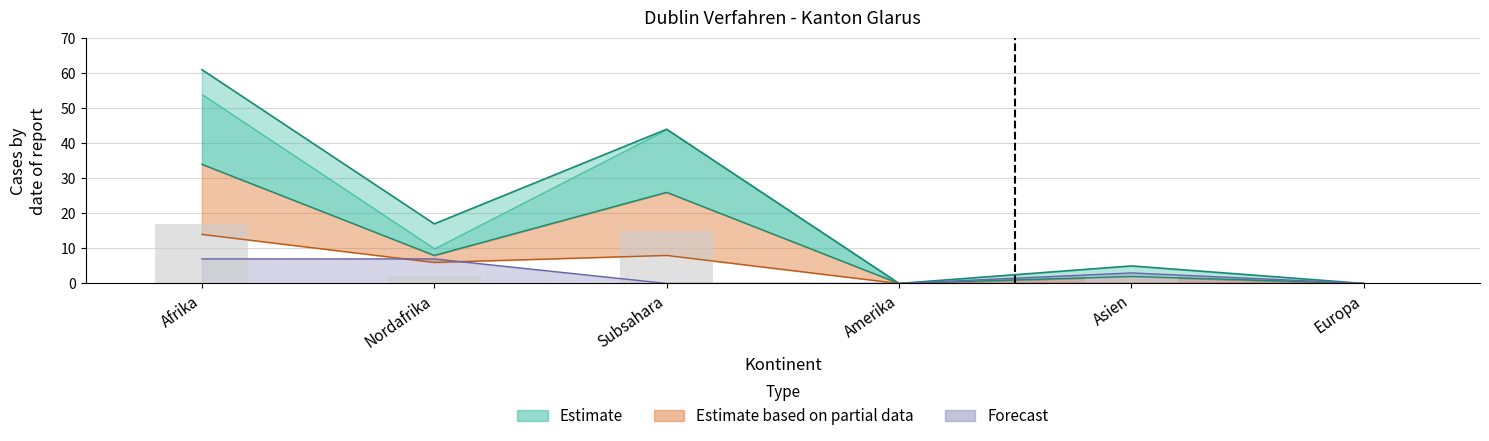

Count the number of categories in the chart.

6